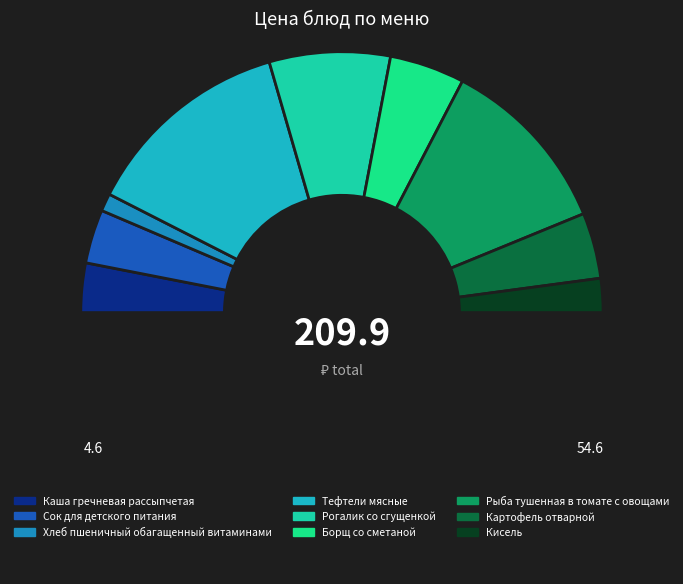

Which slice is the smallest?

Хлеб пшеничный обагащенный витаминами